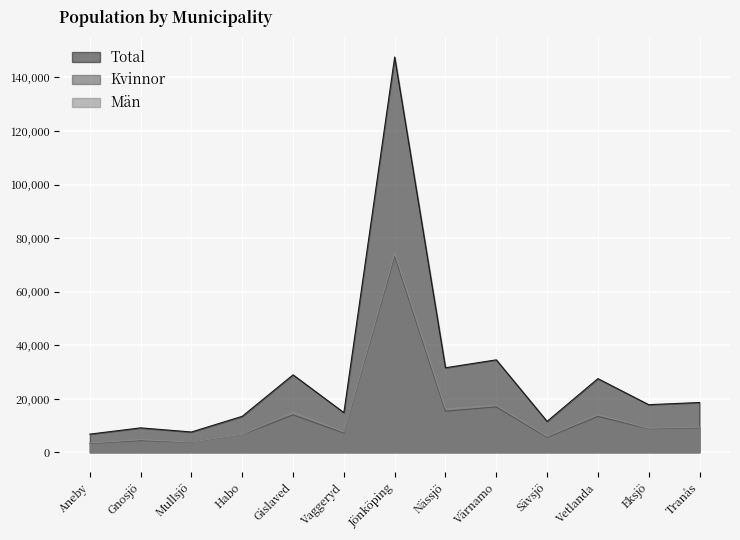

Which category has the highest value in the Total series?

Jönköping